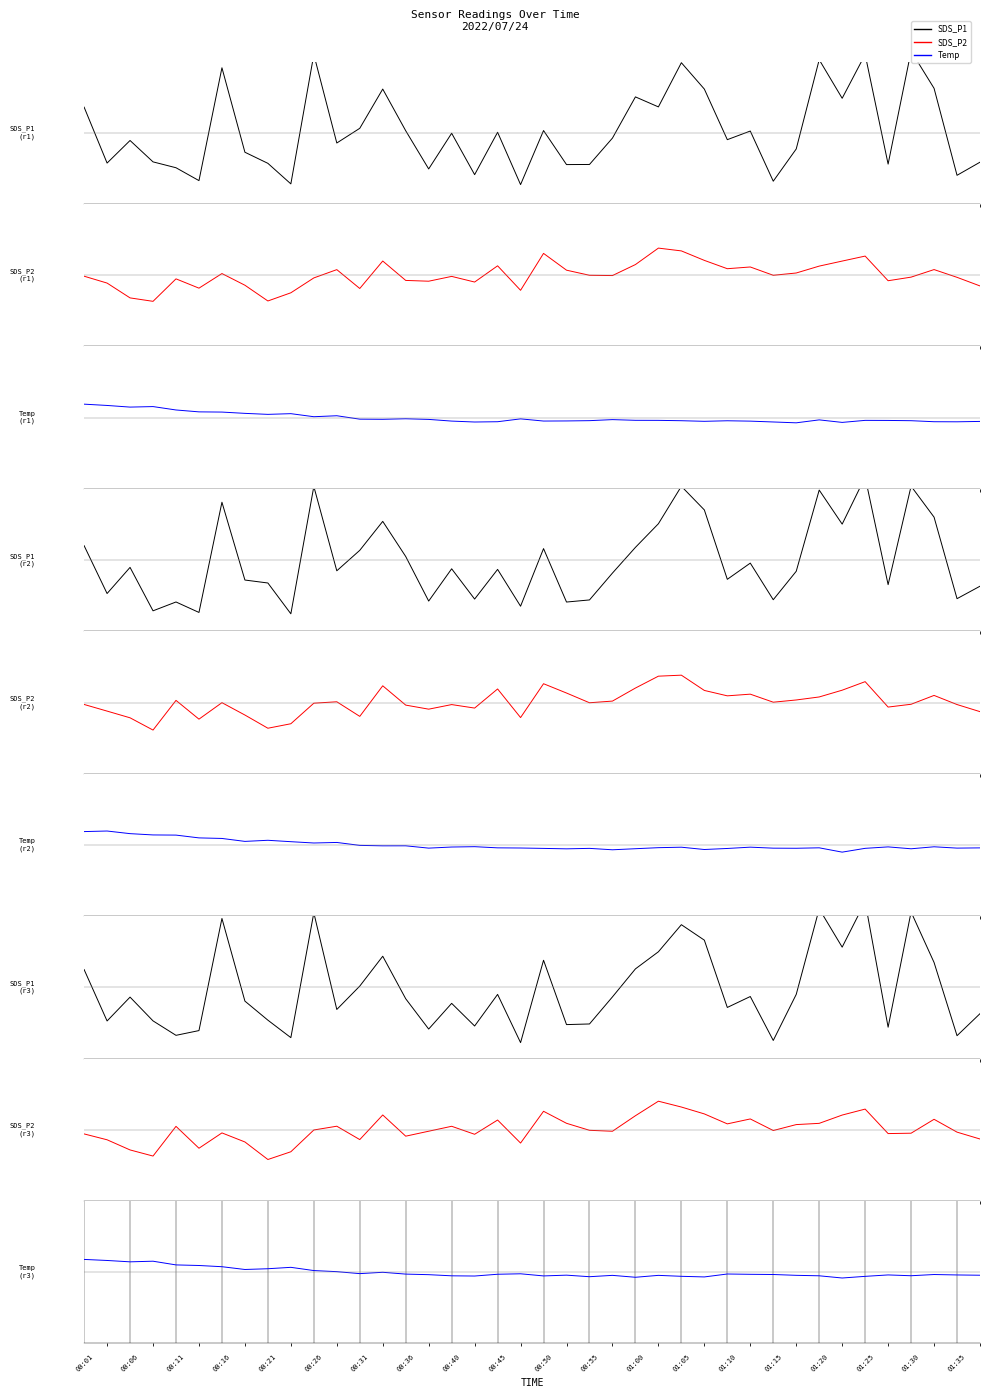

What is the greatest value displayed?

3.6